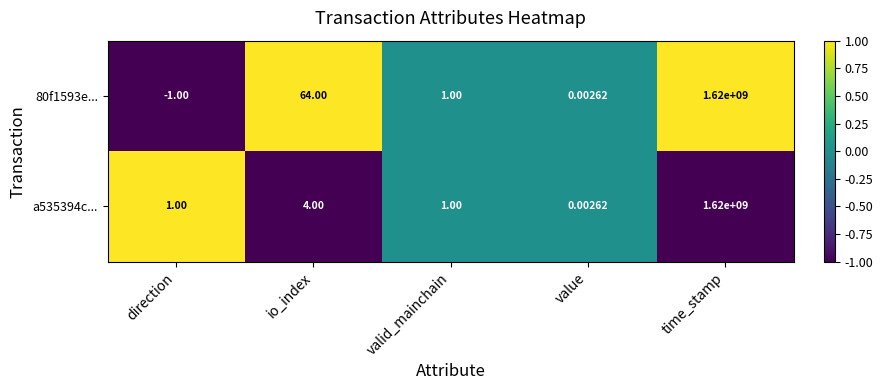

Which category has the highest value in the a535394c... series?

time_stamp